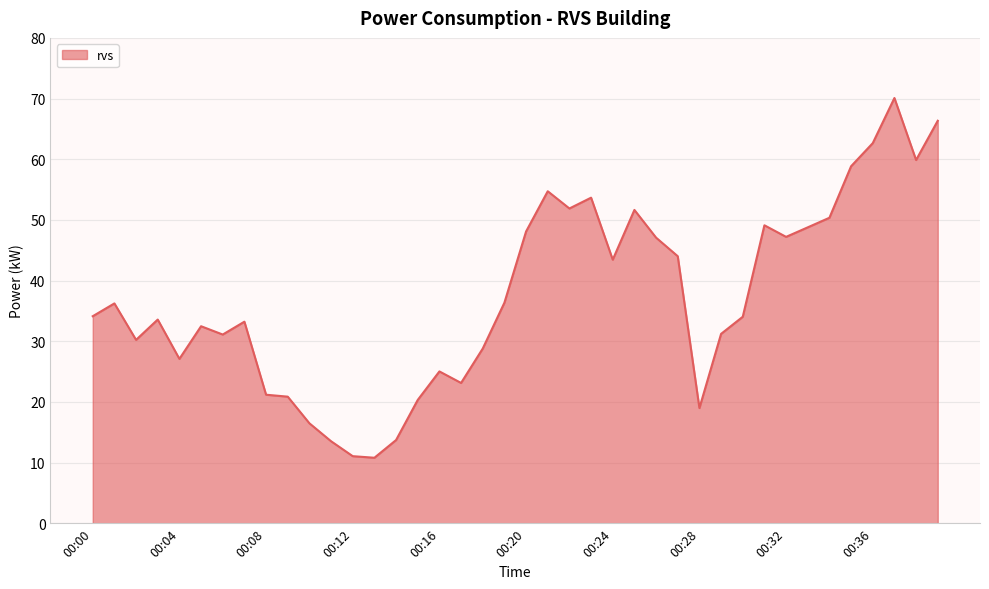

What is the greatest value displayed?

70.1